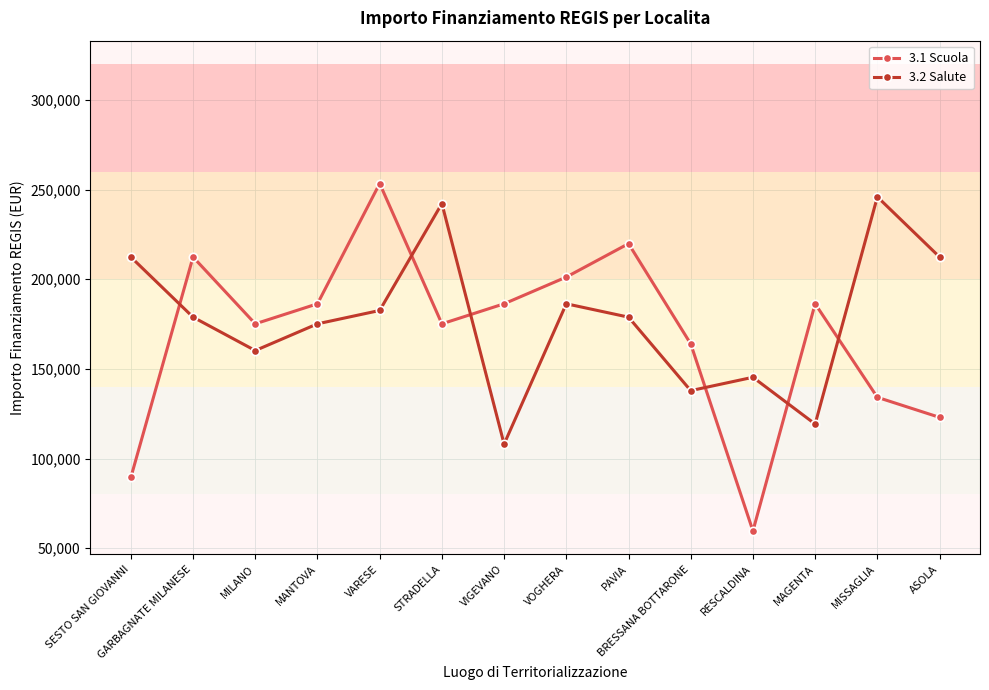

What is the approximate value of 3.2 Salute at STRADELLA?

242178.0